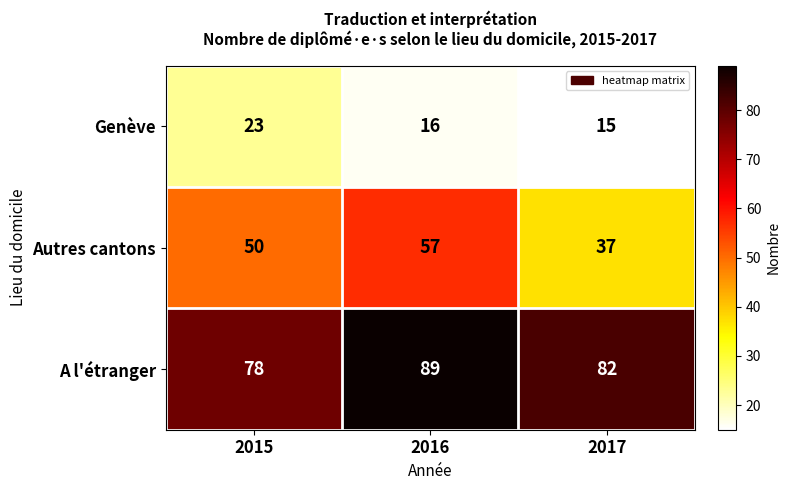

What is the sum of all Genève values?

54